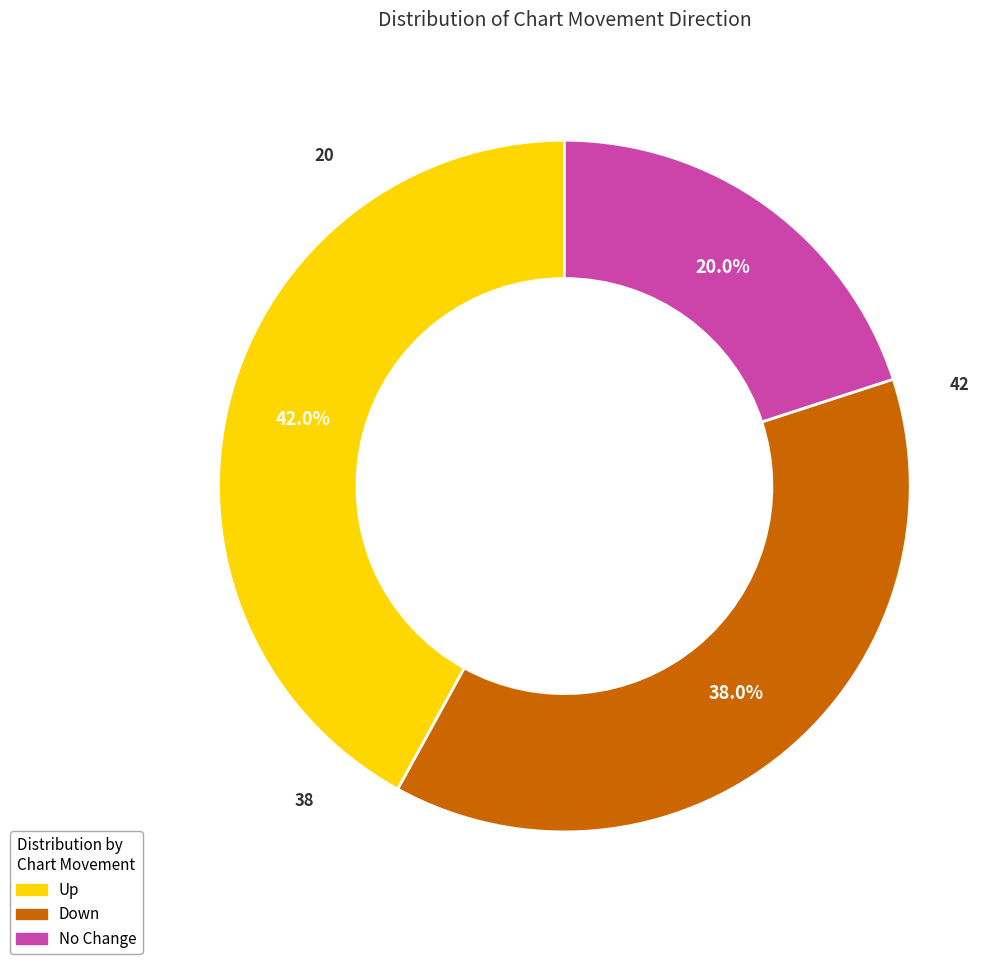

Which category has the biggest portion of the pie?

Up